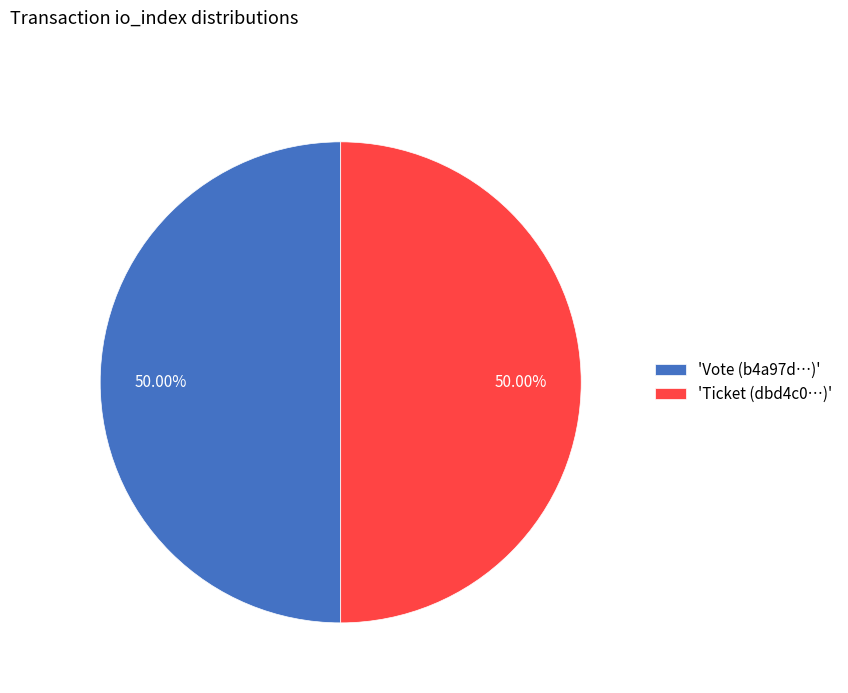

To the nearest percent, what is the average slice percentage?

50%